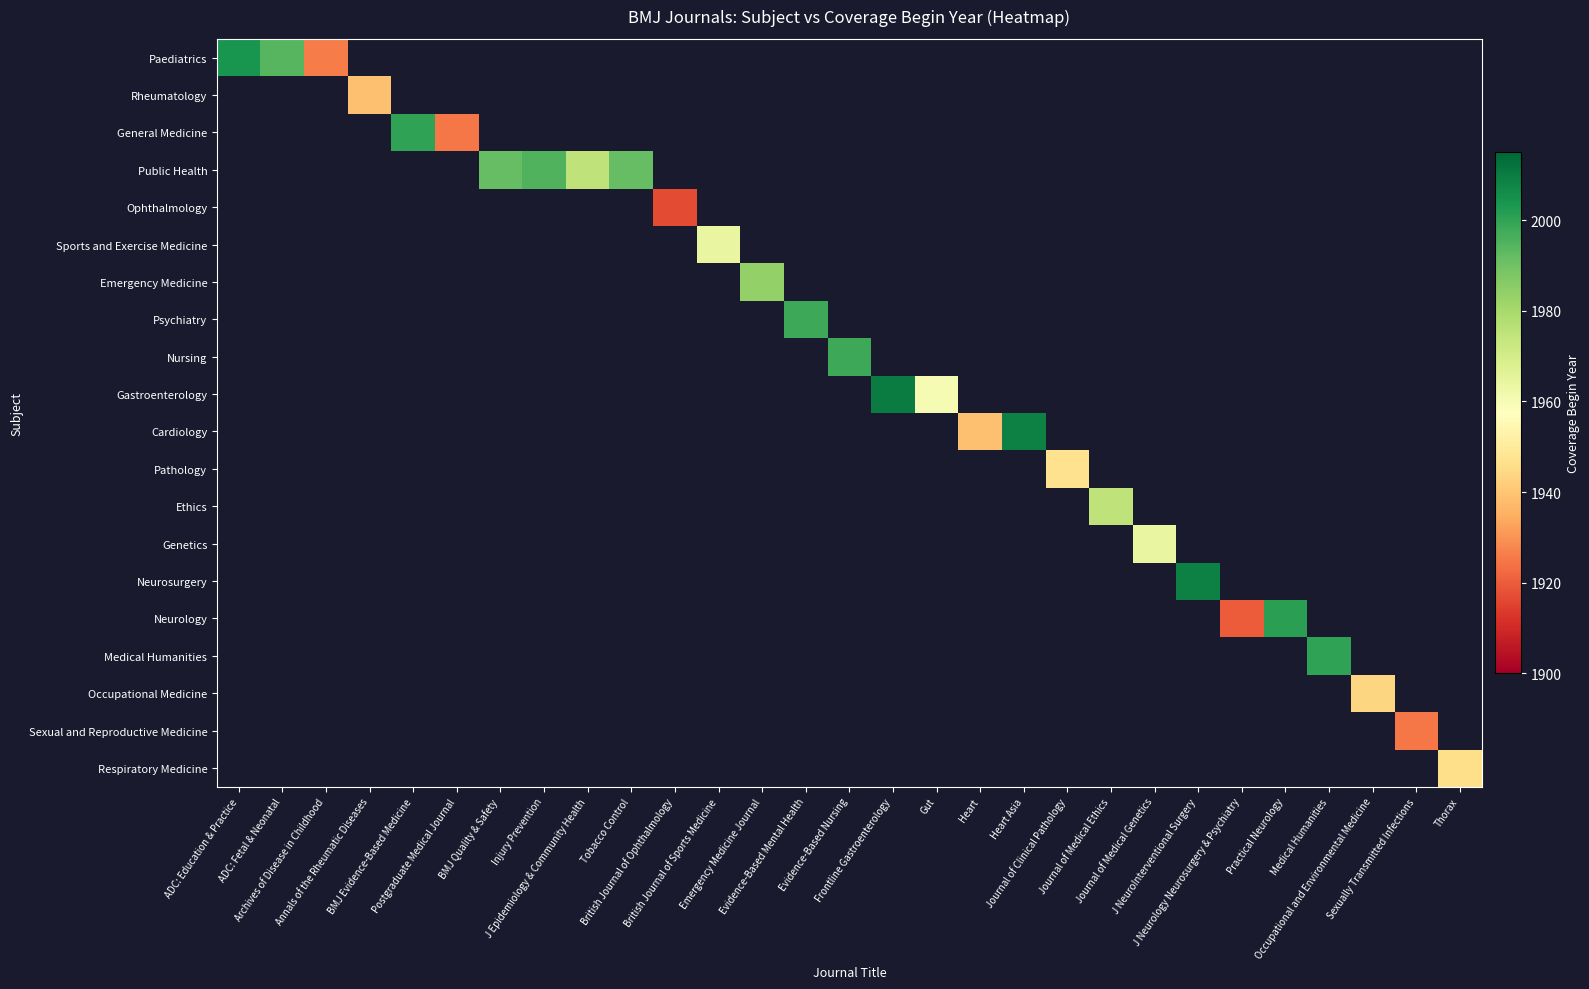

Is the value of Paediatrics at Practical Neurology greater than the value of Sports and Exercise Medicine at British Journal of Sports Medicine?

No